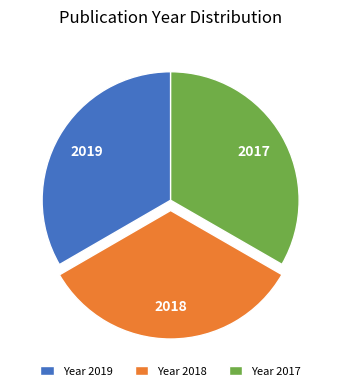

Is the sum of 2019 and 2018 greater than half?

Yes